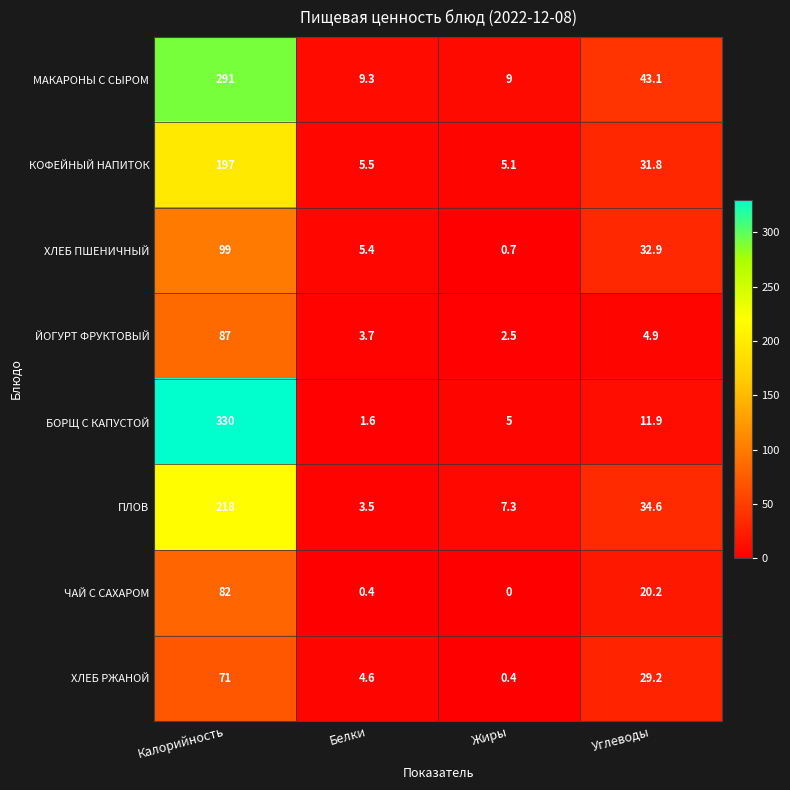

Where does the КОФЕЙНЫЙ НАПИТОК series first go above 31?

Калорийность